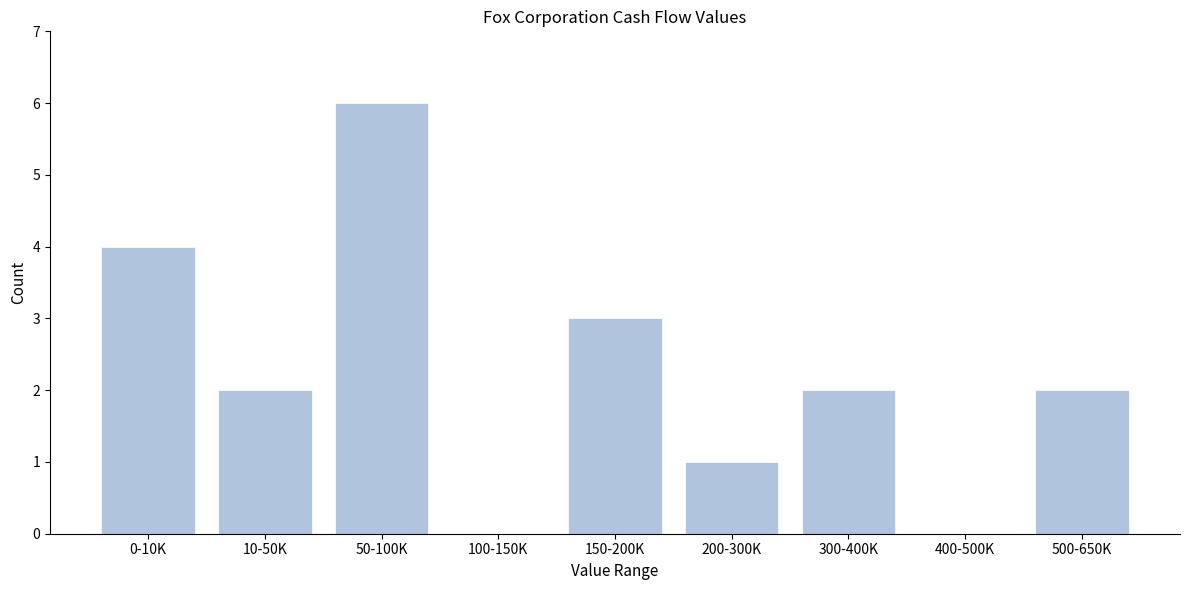

Reading right to left, transcribe all the data shown in this chart.

500-650K=2	400-500K=0	300-400K=2	200-300K=1	150-200K=3	100-150K=0	50-100K=6	10-50K=2	0-10K=4